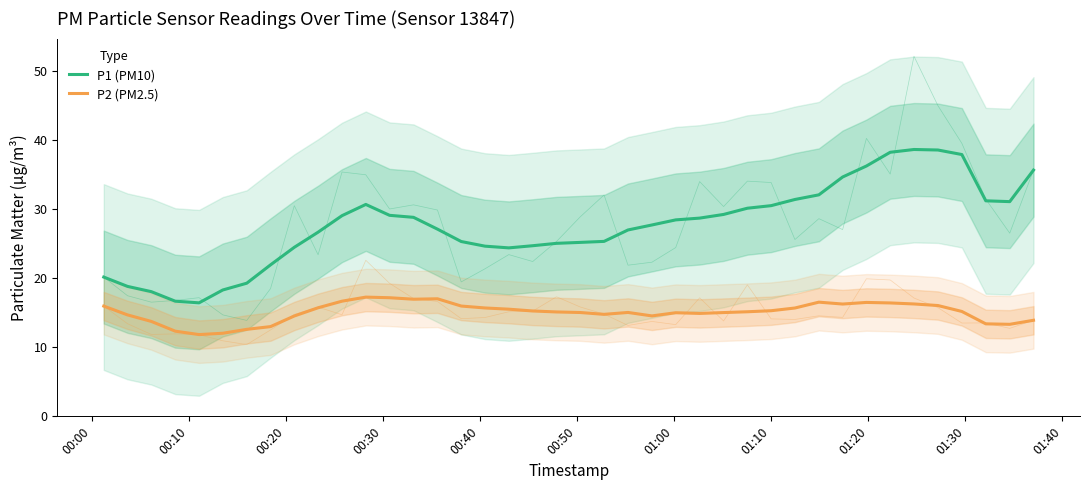

What are all the series names shown in the legend?

P1 (PM10), P2 (PM2.5)